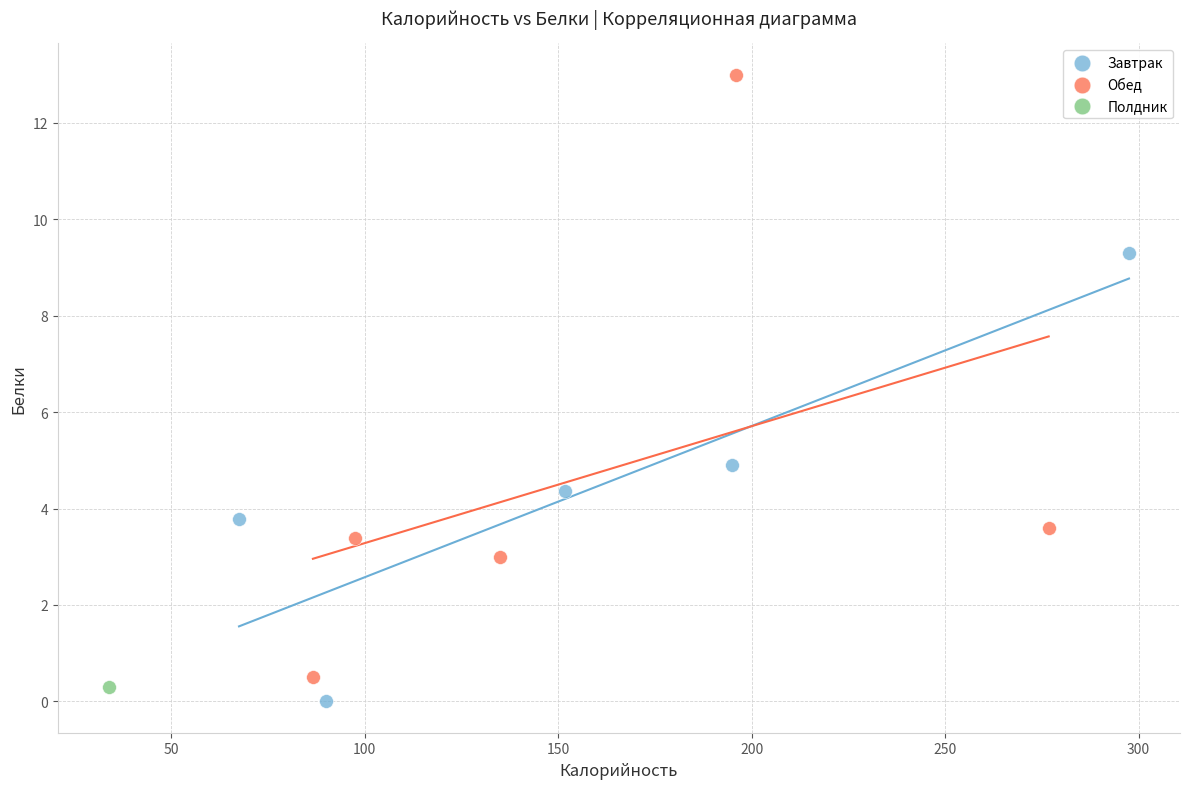

What are all the series names shown in the legend?

Завтрак, Обед, Полдник